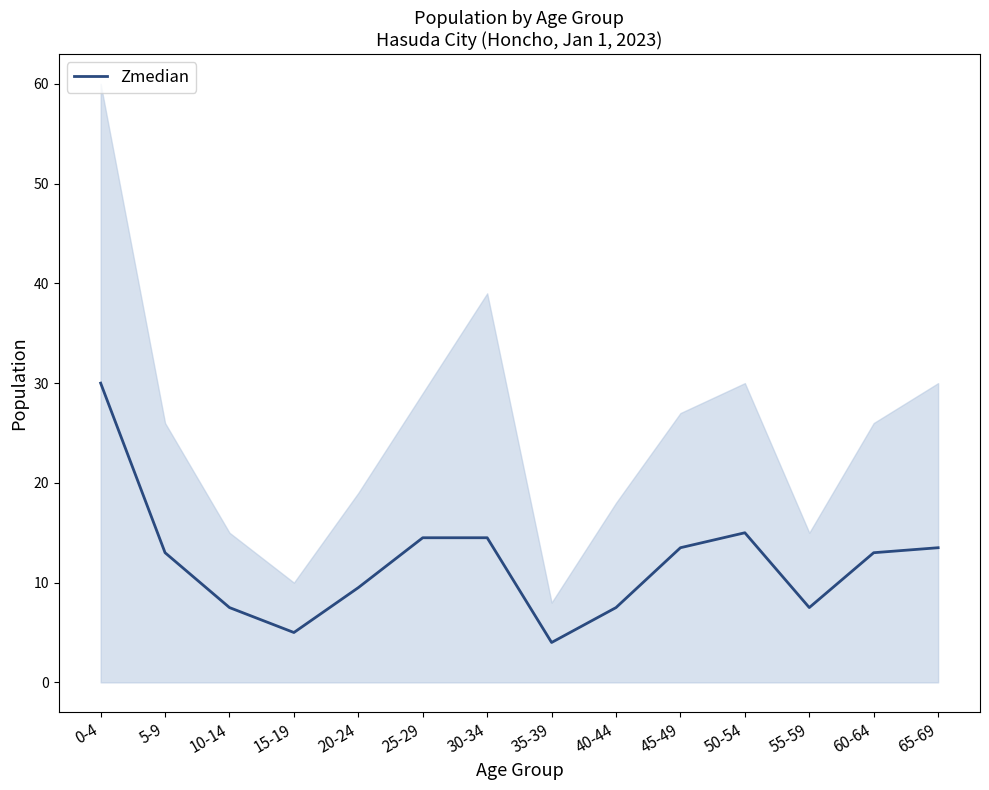

Which category has the highest value across all series?

0-4